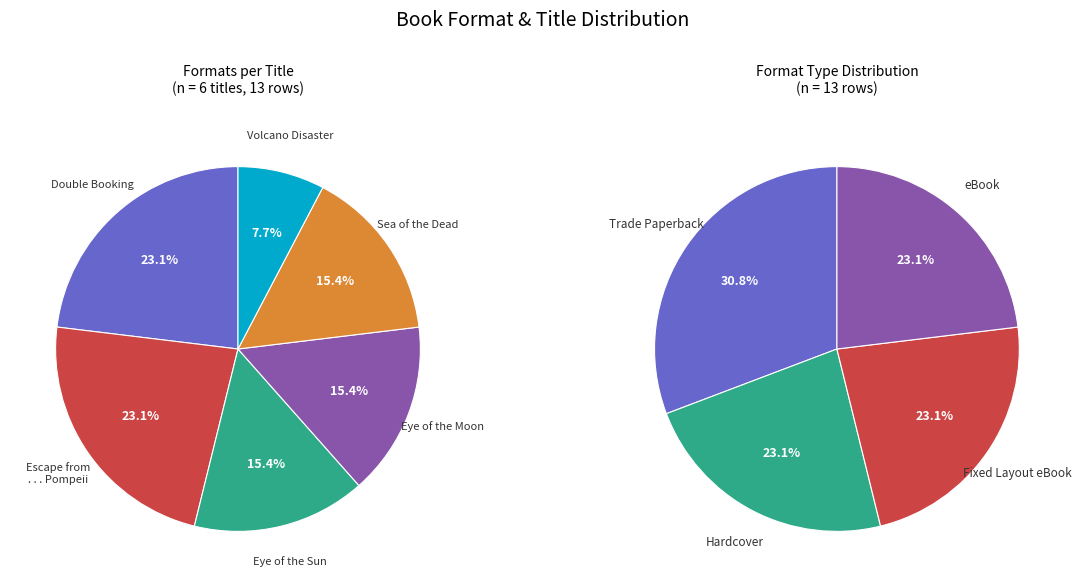

What is the largest slice in the pie chart?

Double Booking